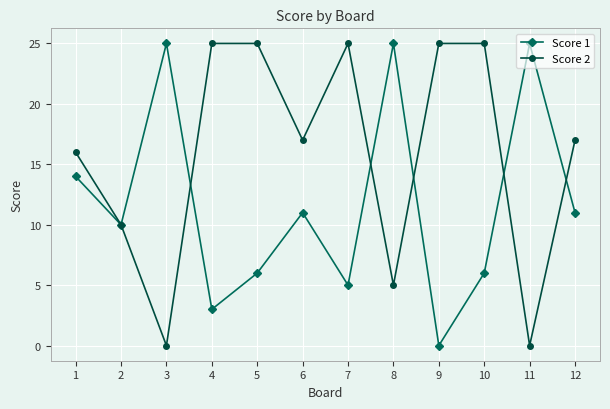

At which label does Score 1 first exceed 11?

1